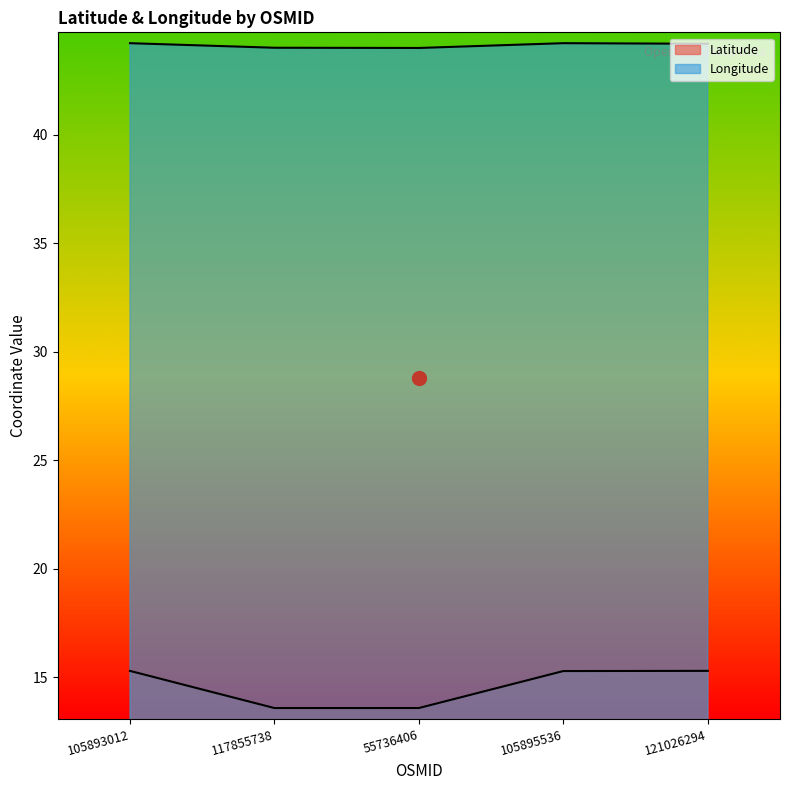

Rank the series by their average value, from highest to lowest.

Longitude, Latitude